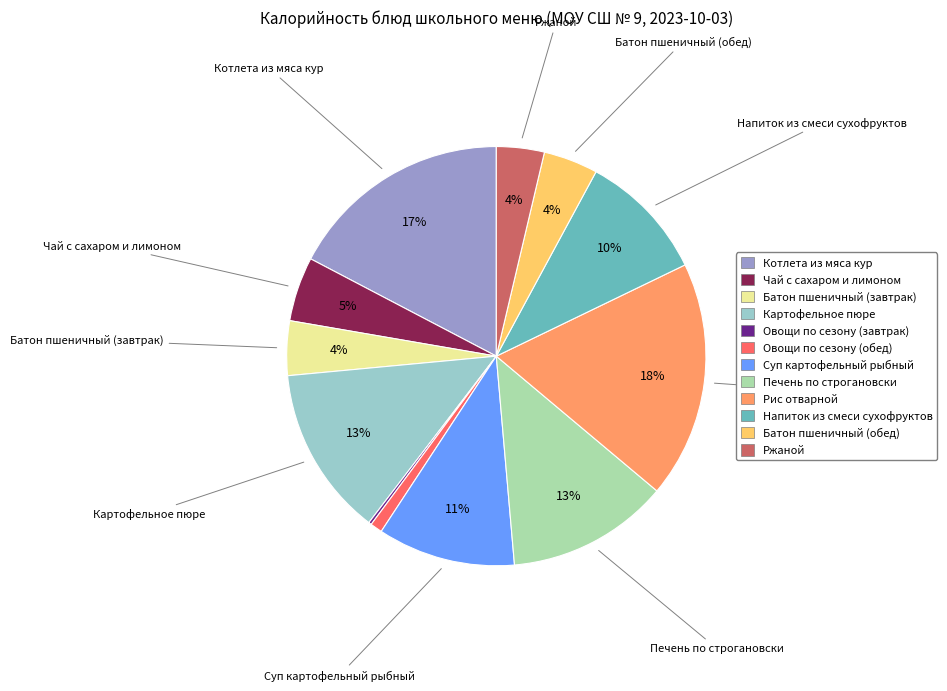

Is there any slice that represents more than half of the pie?

No